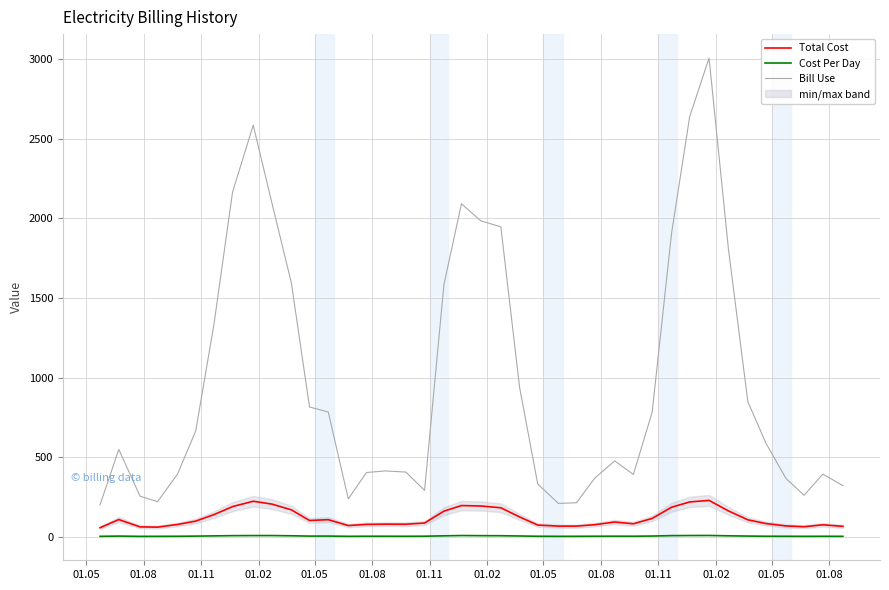

True or false: Cost Per Day and Bill Use cross at least once.

False